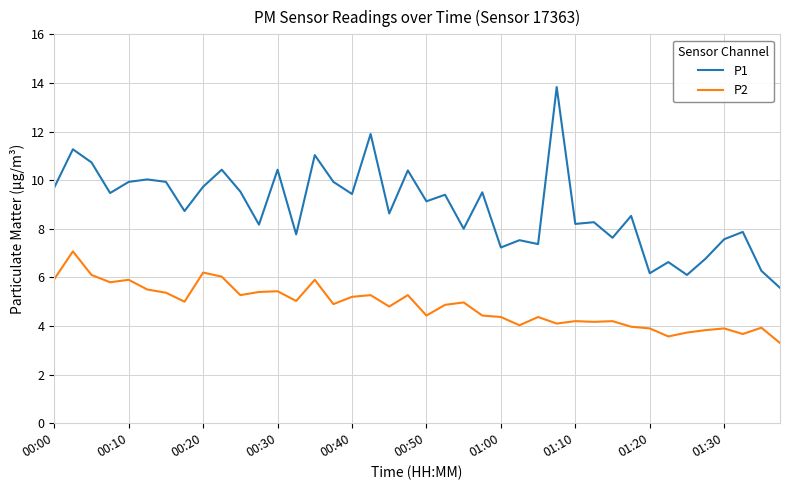

Which series has the largest range (max minus min)?

P1